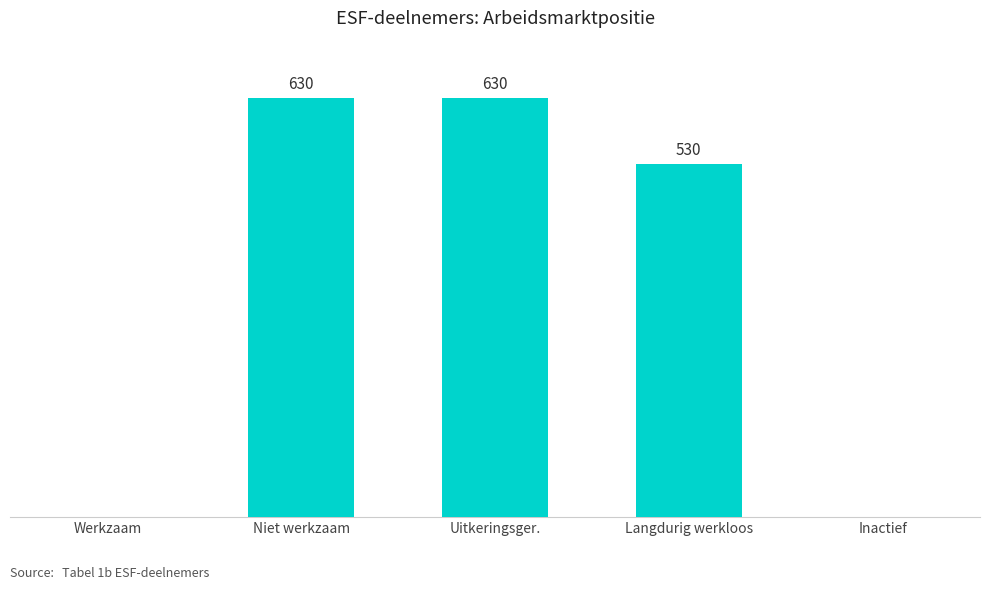

Where does the data first go above 530?

Niet werkzaam